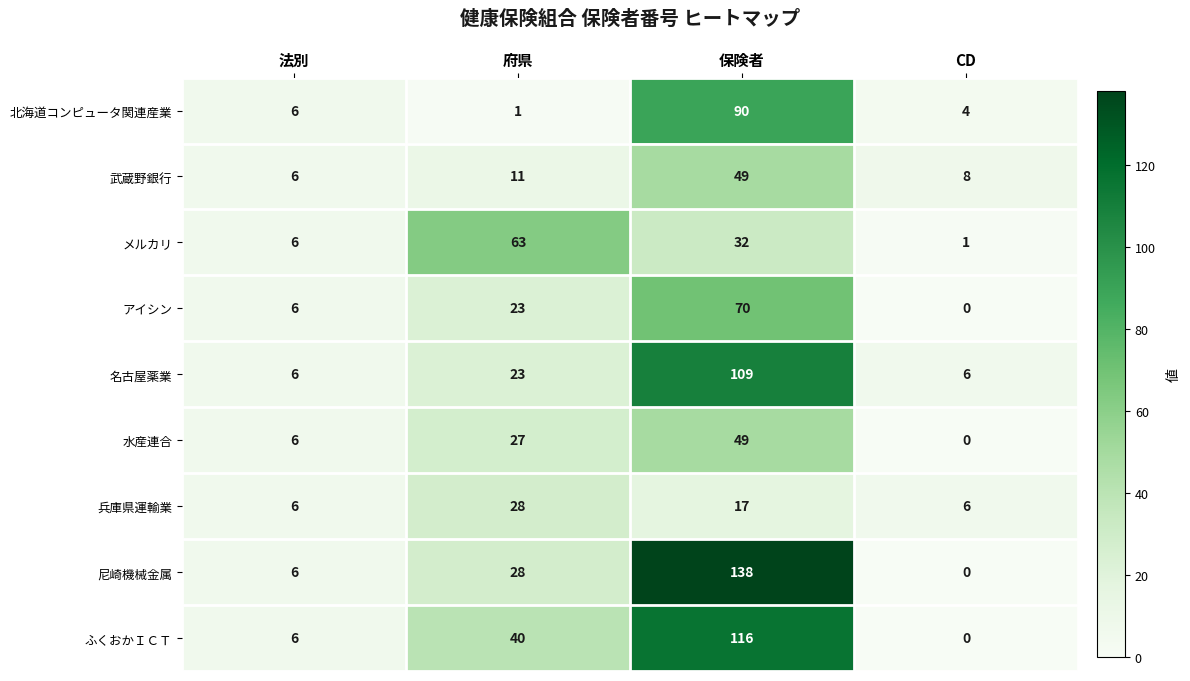

What is the average value of the 北海道コンピュータ関連産業 series?

25